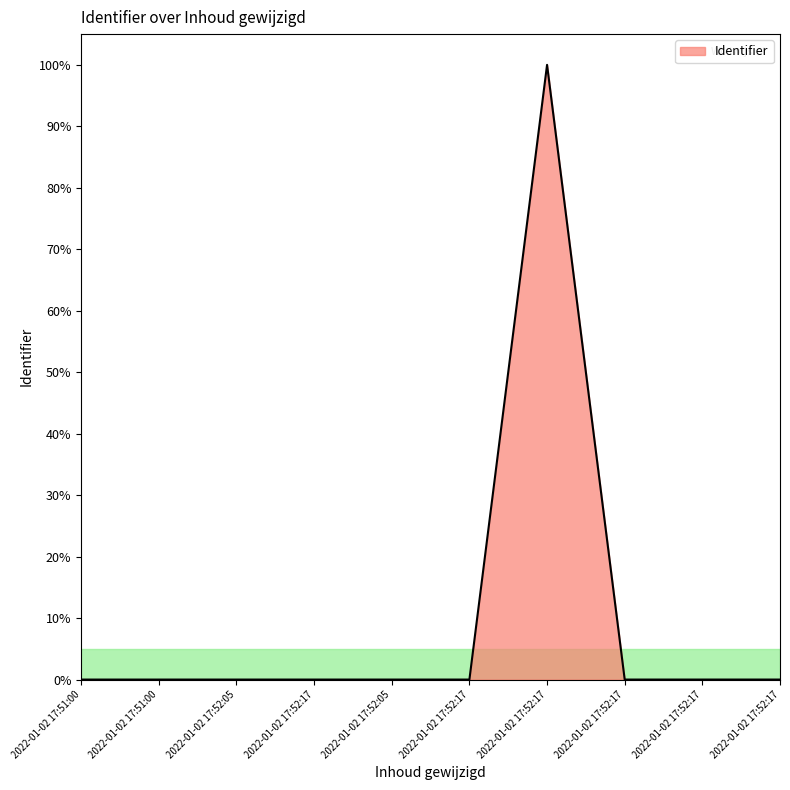

Rank the categories by value from highest to lowest.

2022-01-02 17:52:17, 2022-01-02 17:52:17, 2022-01-02 17:52:17, 2022-01-02 17:52:17, 2022-01-02 17:52:17, 2022-01-02 17:52:05, 2022-01-02 17:52:17, 2022-01-02 17:52:05, 2022-01-02 17:51:00, 2022-01-02 17:51:00